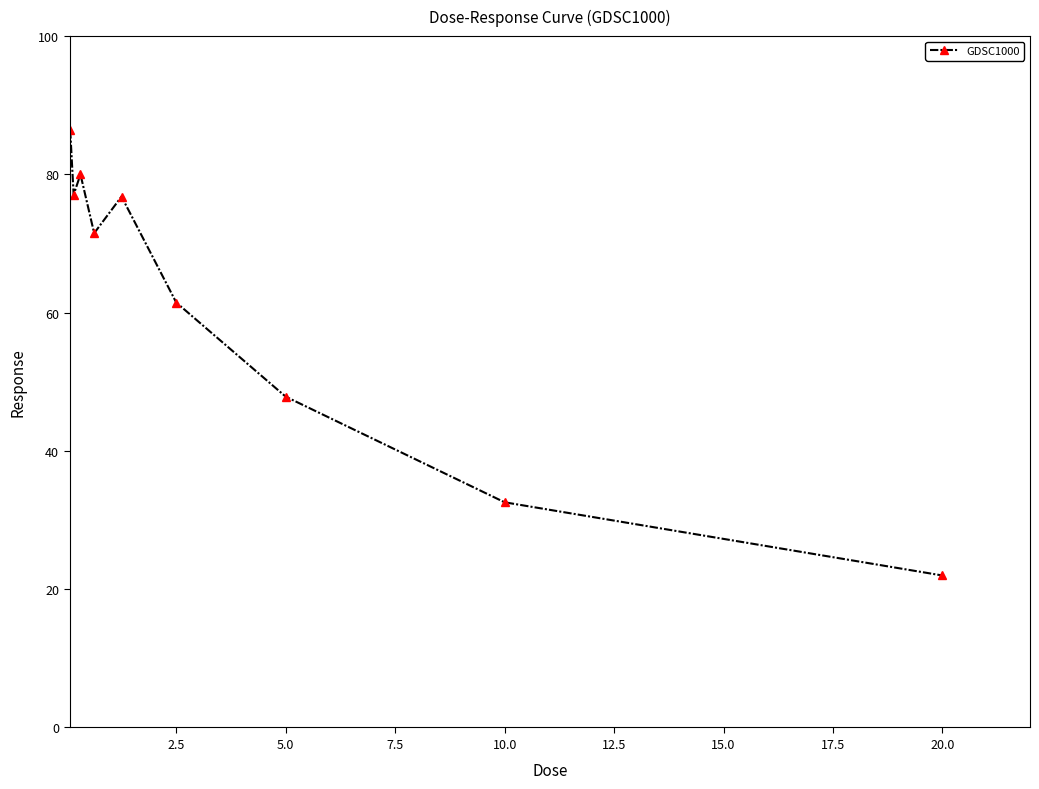

What is the greatest value displayed?

86.4